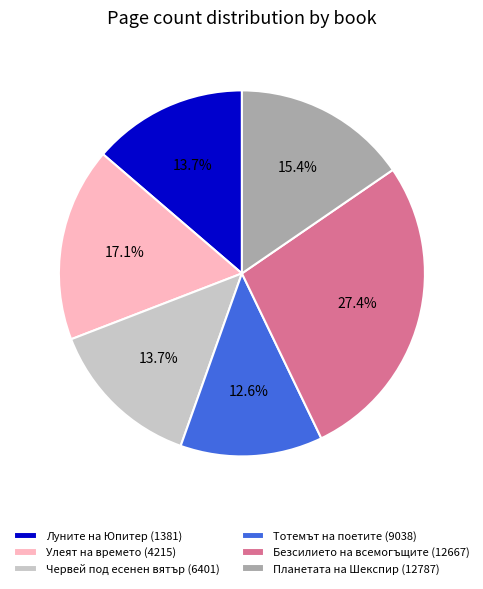

How many slices are in this pie chart?

6